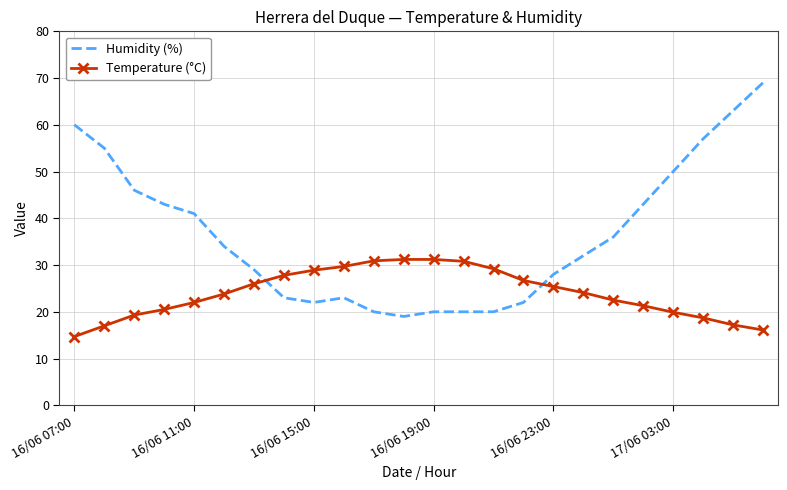

What is the greatest value displayed?

69.0